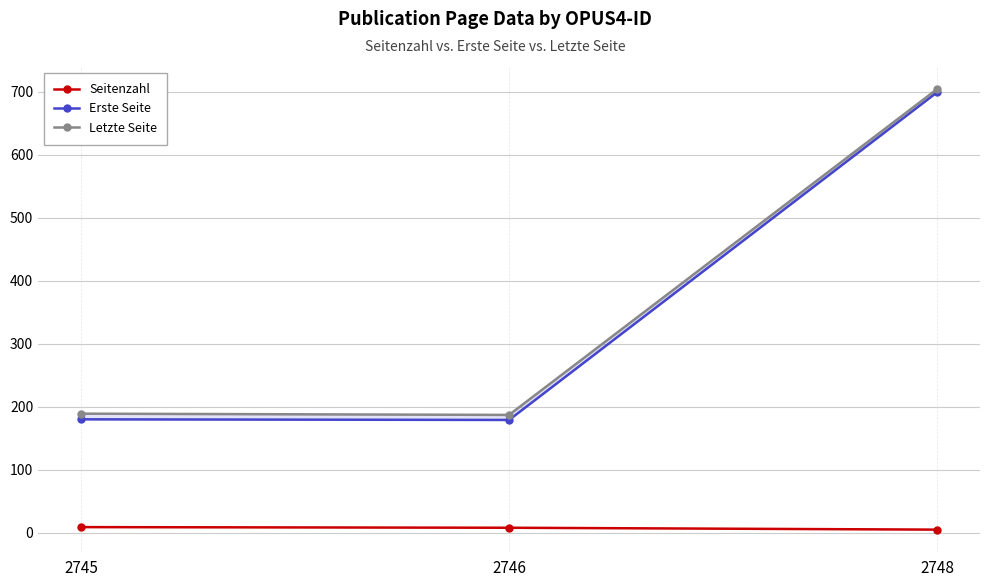

How many Seitenzahl values are between 5 and 9?

3